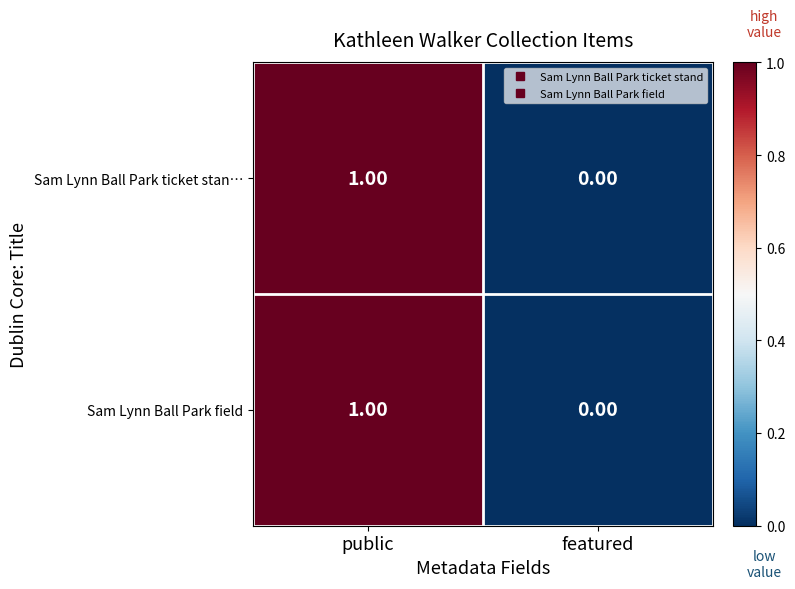

Rank the categories by Sam Lynn Ball Park ticket stan… value from lowest to highest.

featured, public